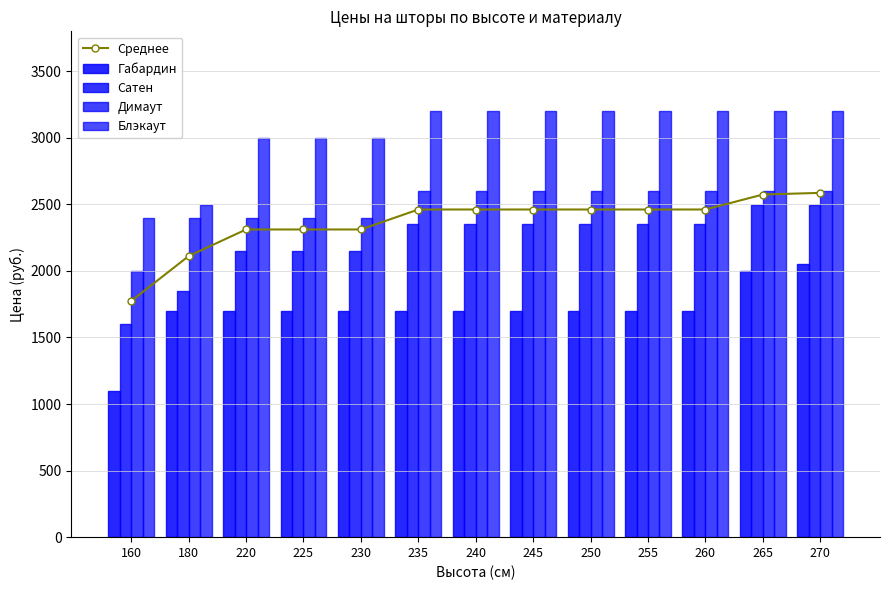

At which category is the sum across all series the highest?

270